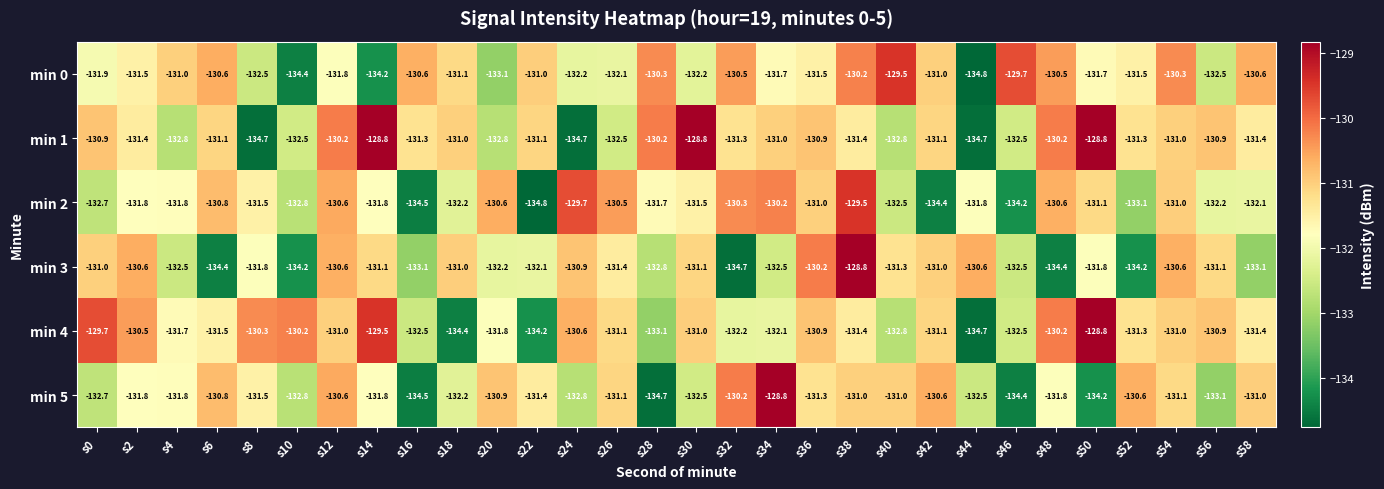

True or false: min 3 has a value of -230.7 at s8.

False